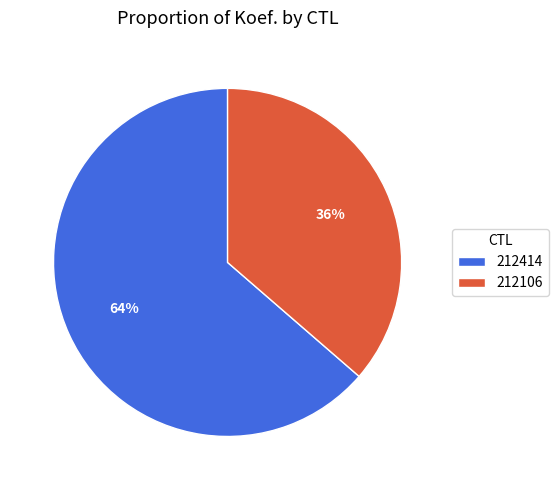

The 212106 slice represents 30% of the pie. True or false?

False